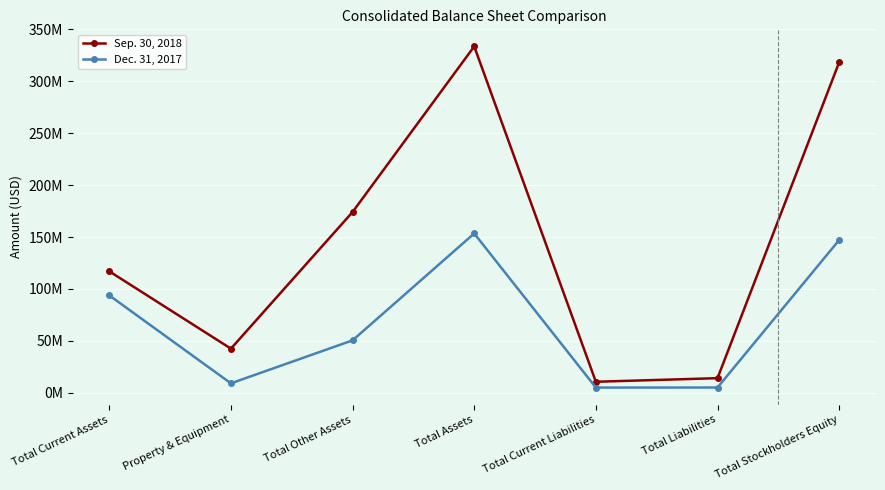

Is this an area chart (filled region under the line)?

No